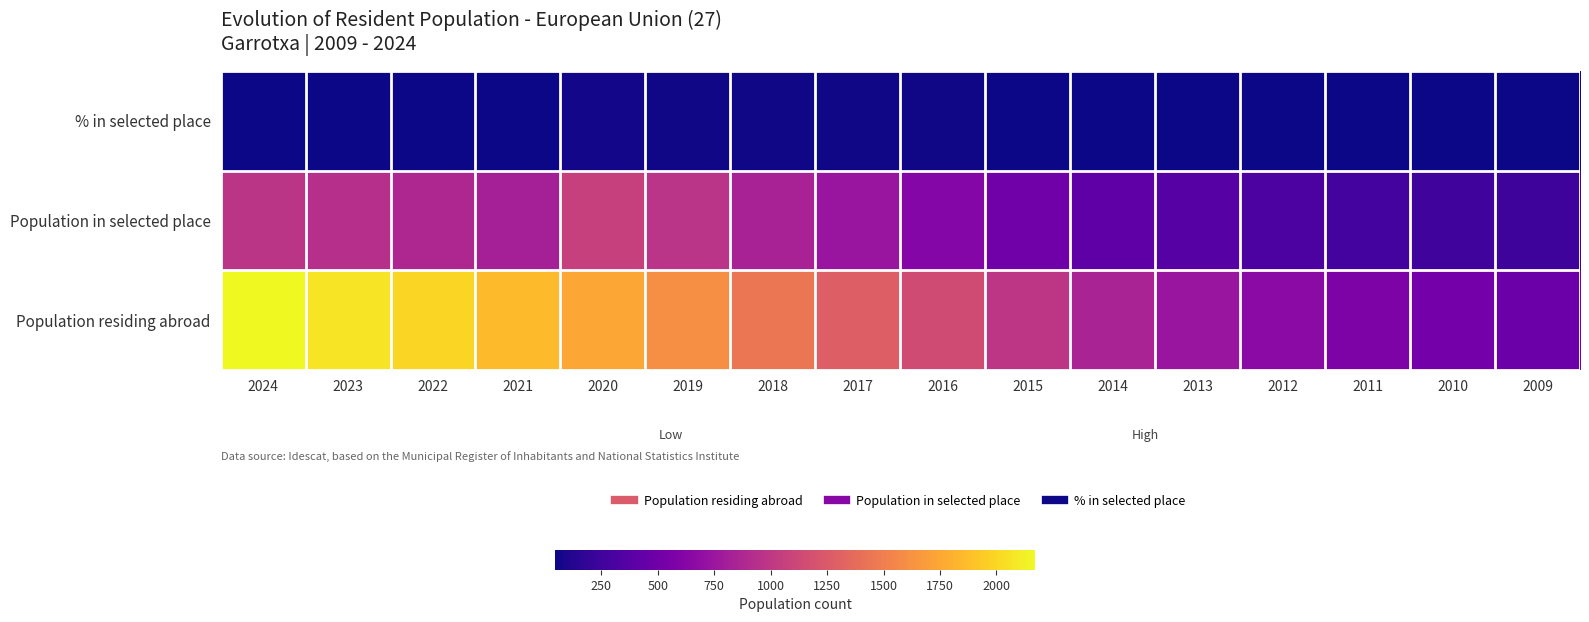

Reading right to left, what are all the values shown in this chart?

Population residing abroad: 2009=481.0	2010=522.0	2011=579.0	2012=655.0	2013=738.0	2014=845.0	2015=983.0	2016=1144.0	2017=1287.0	2018=1442.0	2019=1605.0	2020=1749.0	2021=1858.0	2022=1990.0	2023=2063.0	2024=2171.0
Population in selected place: 2009=243.0	2010=253.0	2011=272.0	2012=313.0	2013=365.0	2014=404.0	2015=509.0	2016=619.0	2017=736.0	2018=841.0	2019=969.0	2020=1066.0	2021=821.0	2022=883.0	2023=939.0	2024=982.0
% in selected place: 2009=50.5	2010=48.5	2011=47.0	2012=47.8	2013=49.5	2014=47.8	2015=51.8	2016=54.1	2017=57.2	2018=58.3	2019=60.4	2020=61.0	2021=44.2	2022=44.4	2023=45.5	2024=45.2